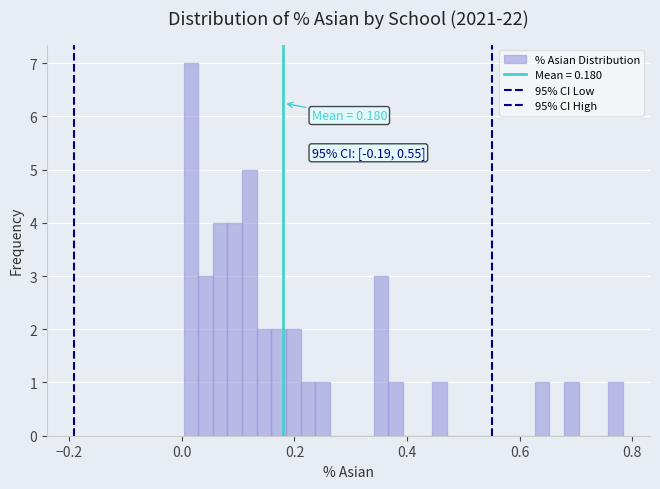

Read against the x-axis, roughly where is the centre of the tallest bar?

0.02